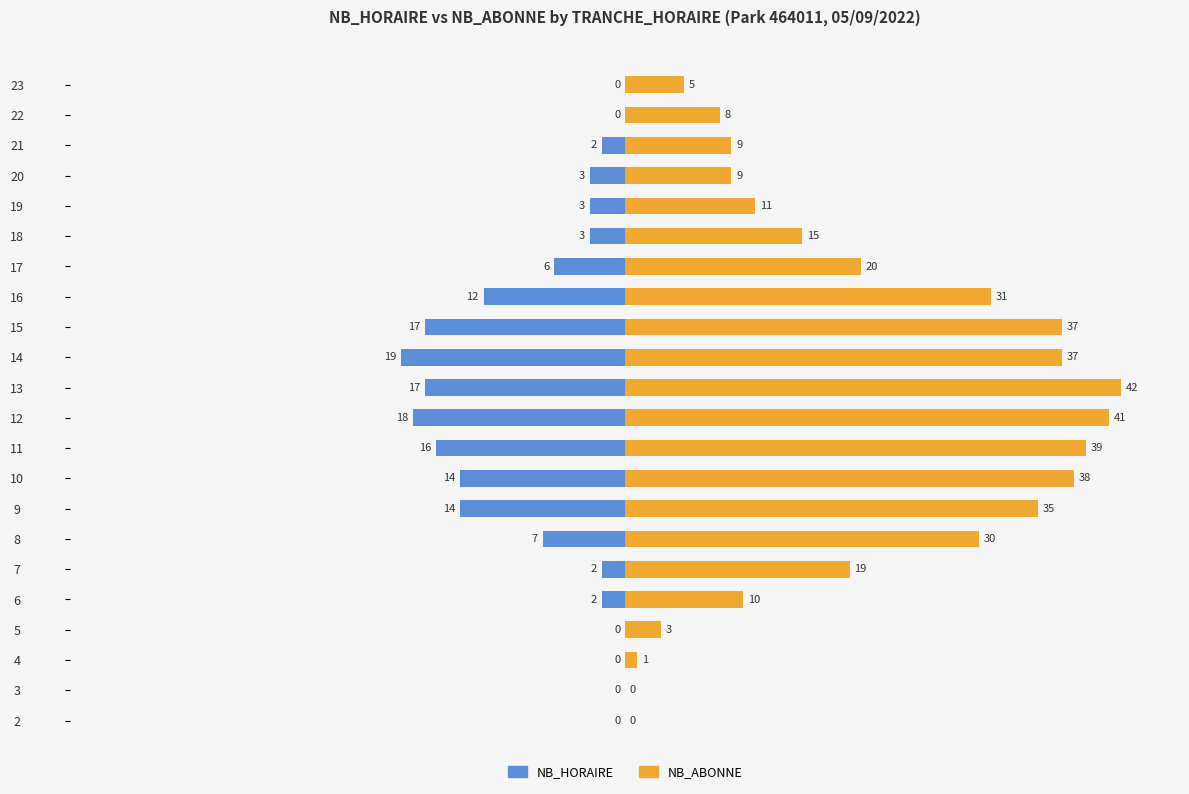

The NB_ABONNE series shows 22 at 12. True or false?

False